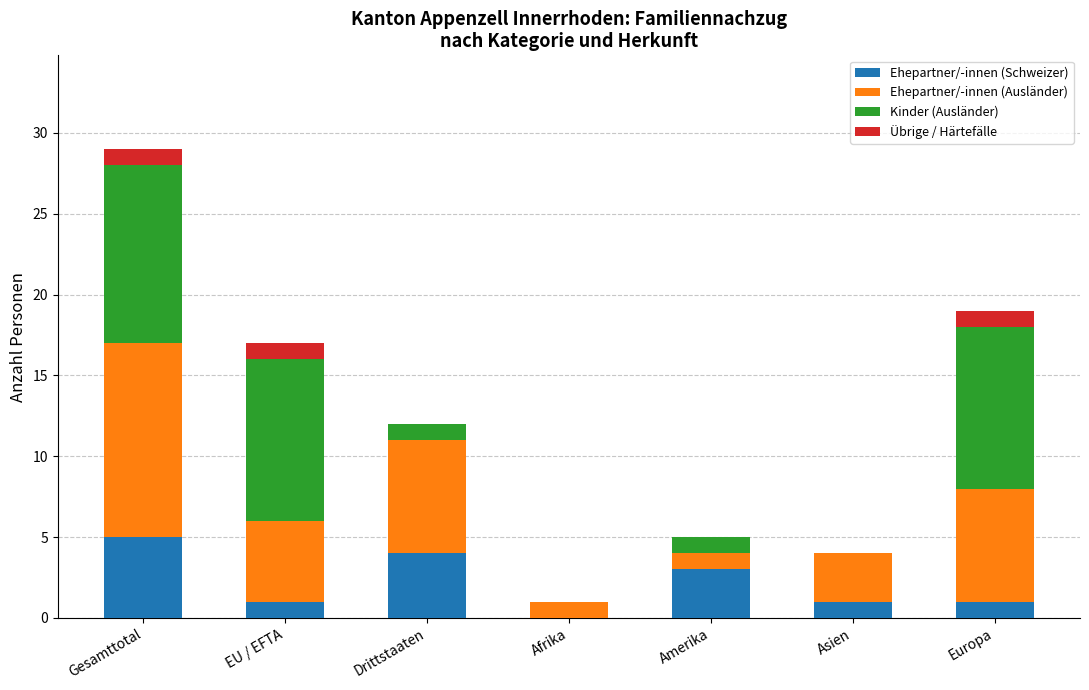

What is the total value across all series at EU / EFTA?

17